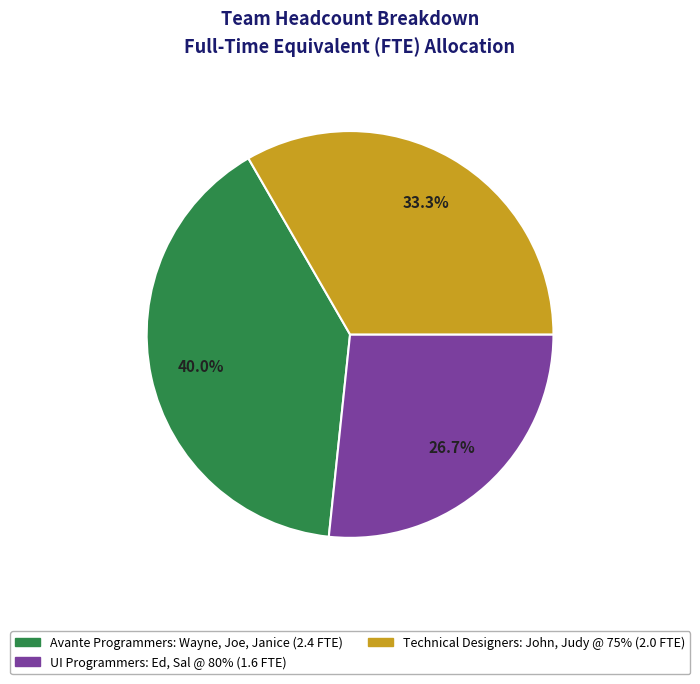

Is there any slice that represents more than half of the pie?

No